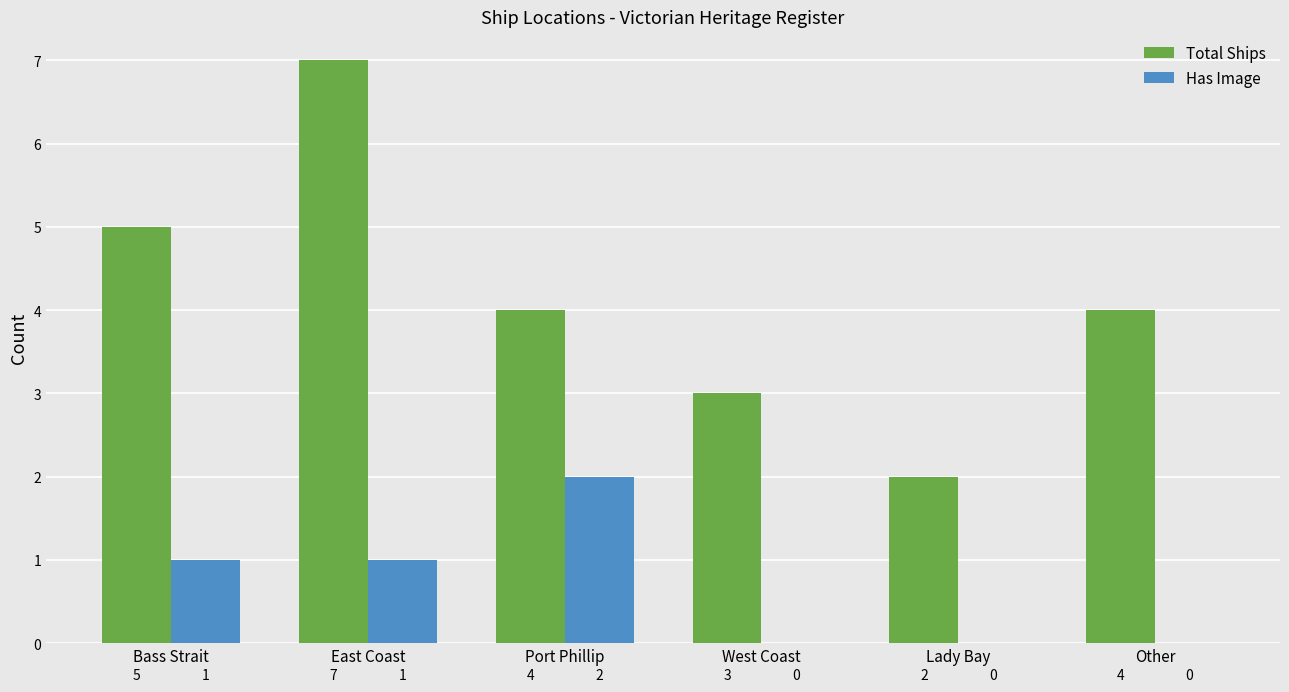

Reading left to right, extract all data points from this chart.

Total Ships: 5	7	4	3	2	4
Has Image: 1	1	2	0	0	0